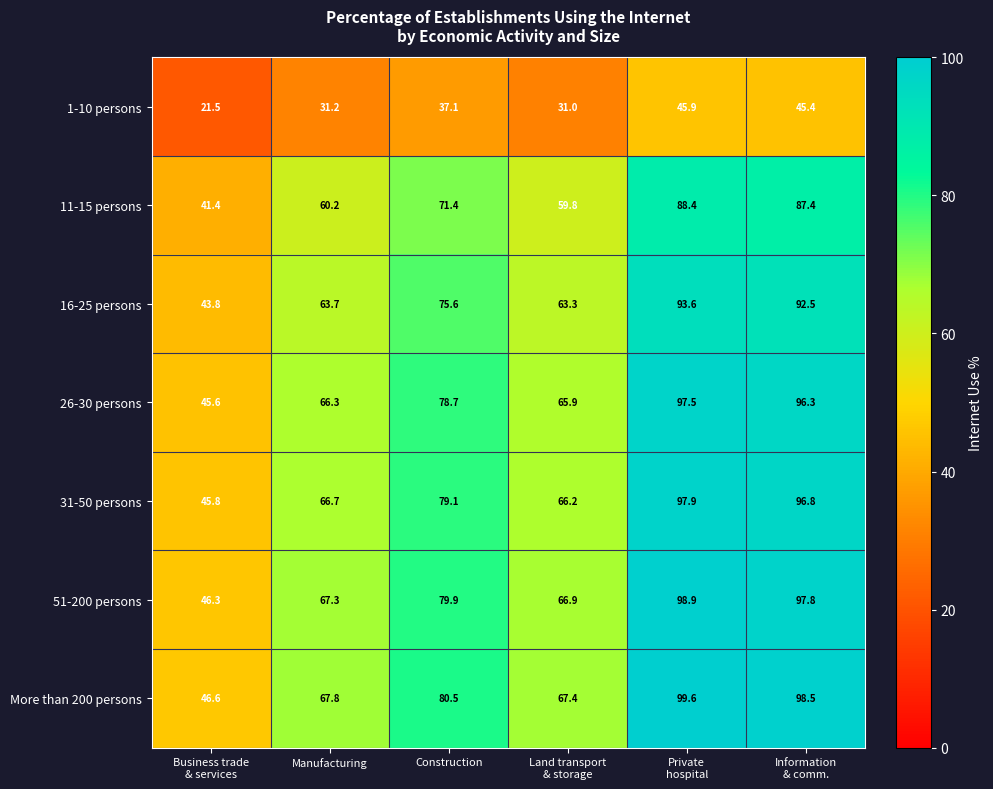

What is the difference between the second highest and second lowest values in the 1-10 persons series?

14.4